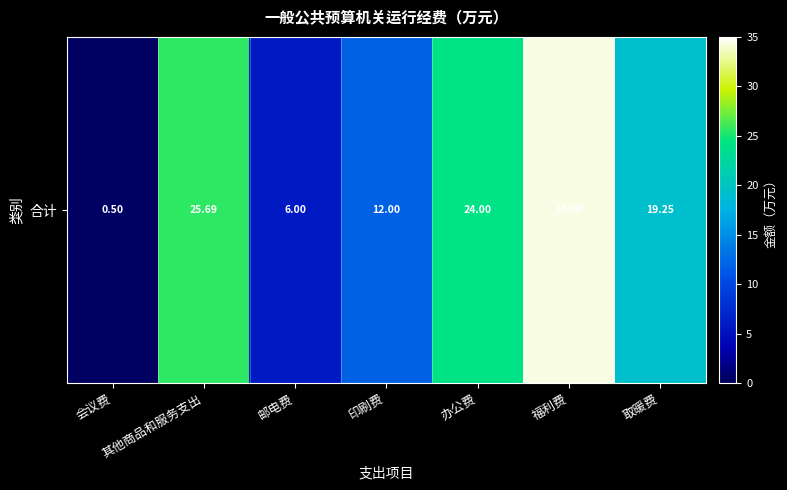

Rank the categories by value from lowest to highest.

会议费, 邮电费, 印刷费, 取暖费, 办公费, 其他商品和服务支出, 福利费